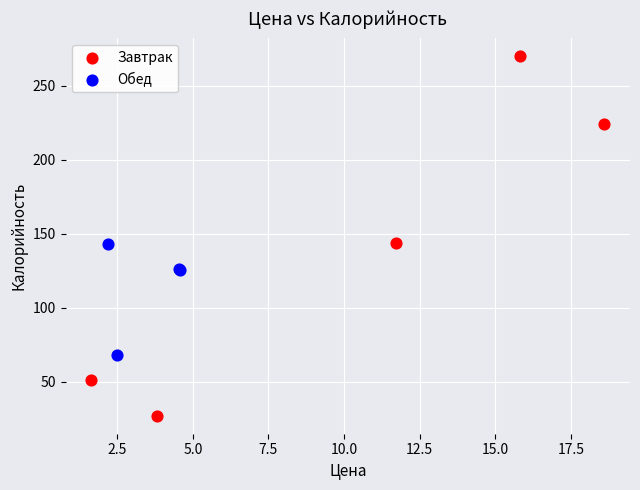

What are all the series names shown in the legend?

Завтрак, Обед